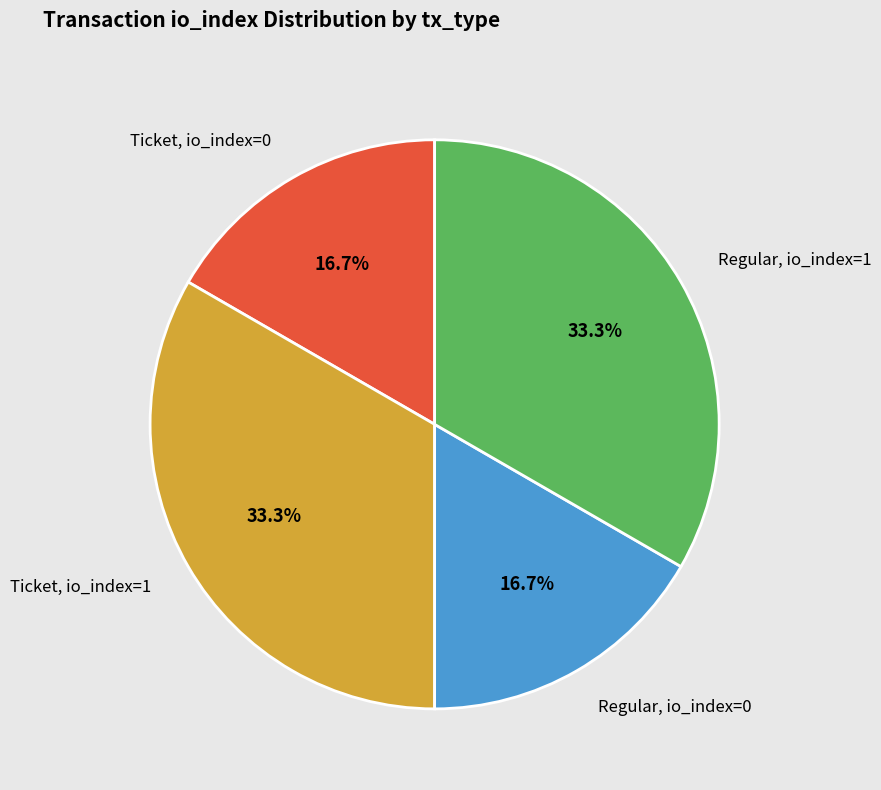

What portion of the pie excludes Ticket, io_index=0?

83.3%